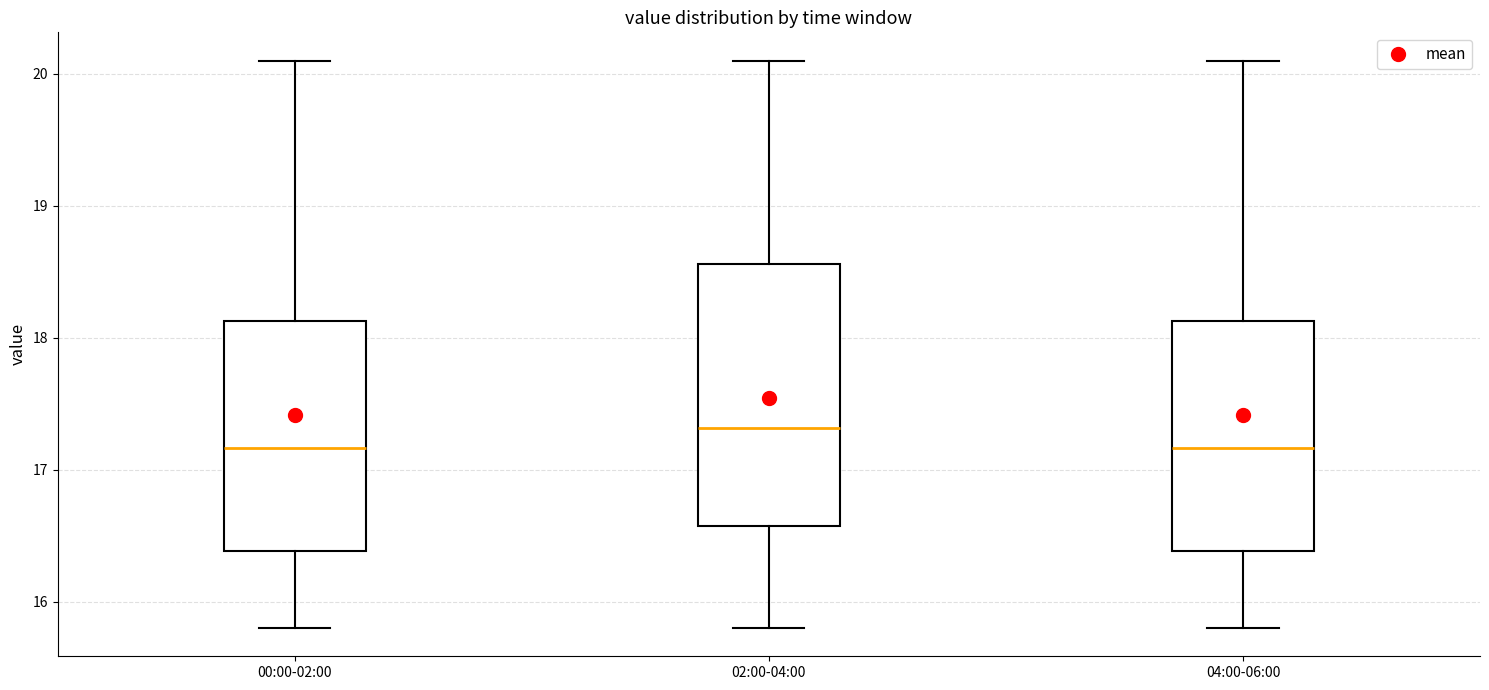

Reading left to right, read every box against the y-axis: the position of its median line, the range the box covers, and the ends of its whiskers. The values are not printed on the chart, so give them approximately, as read against the axis.

00:00-02:00: median 17.2, box 16.4 to 18.1, whiskers 15.8 to 20.1
02:00-04:00: median 17.3, box 16.6 to 18.6, whiskers 15.8 to 20.1
04:00-06:00: median 17.2, box 16.4 to 18.1, whiskers 15.8 to 20.1